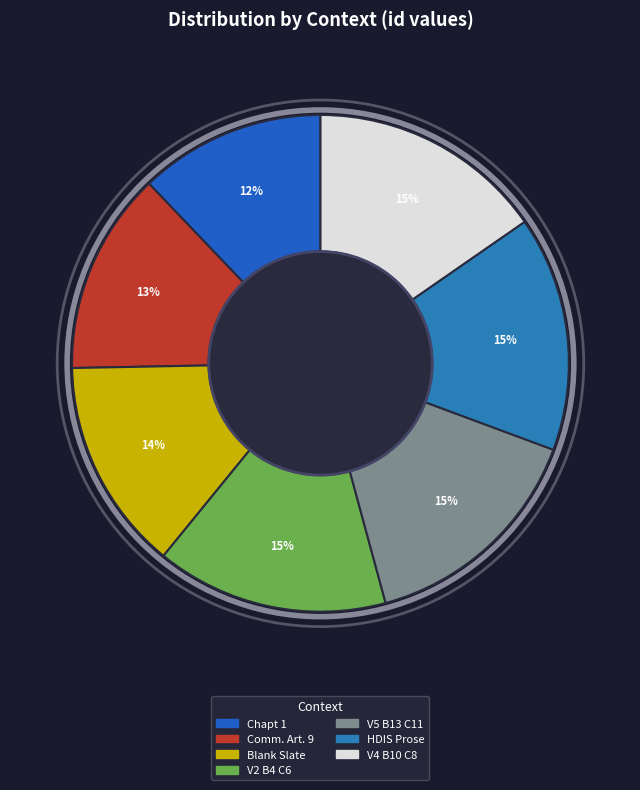

How many segments does this pie chart have?

7